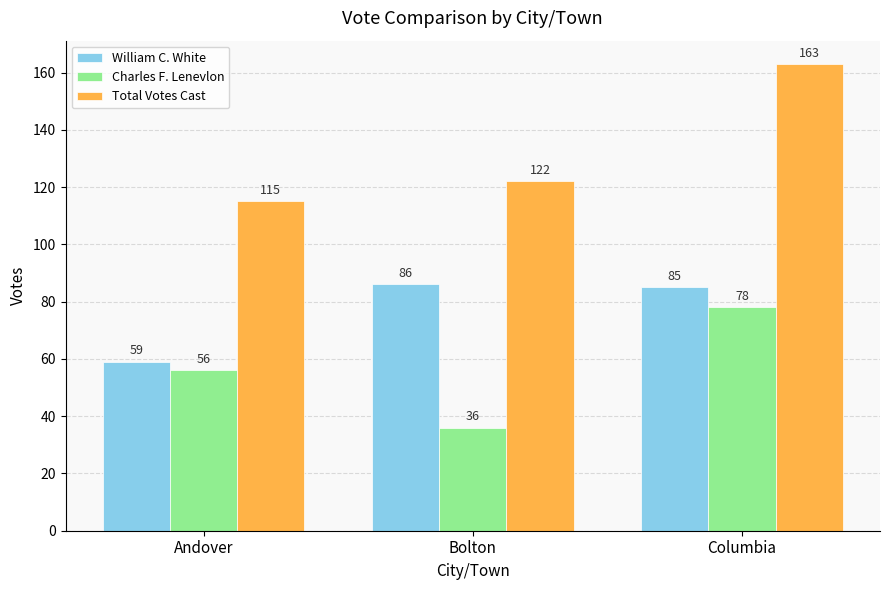

What is the difference between the Total Votes Cast values at Andover and Columbia?

48